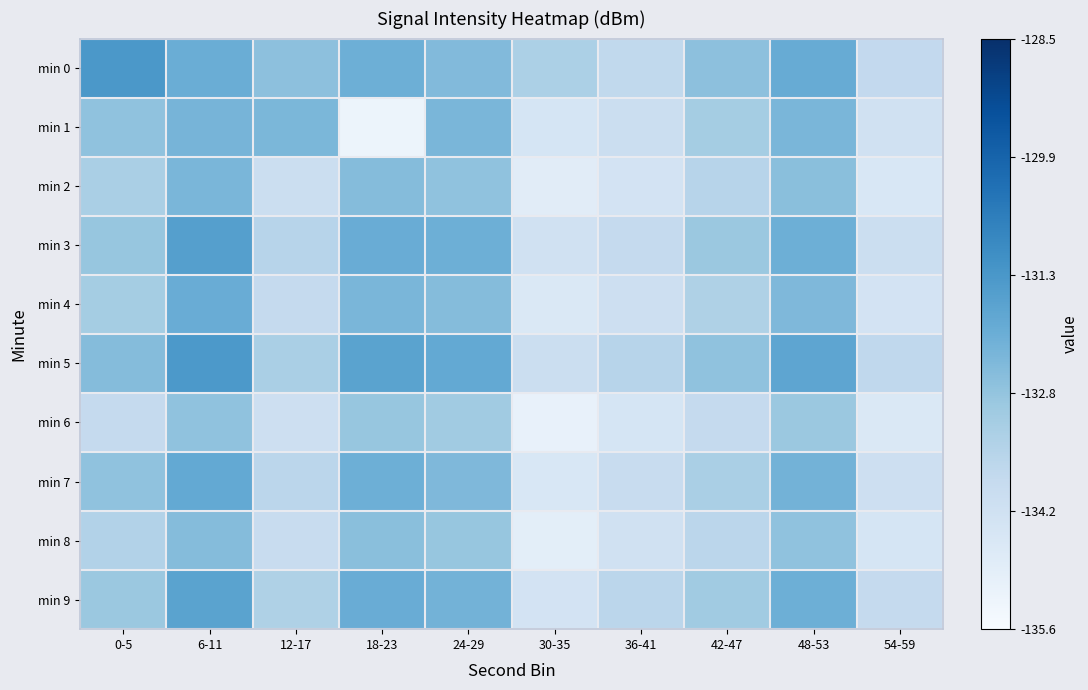

Reading left to right, list all the values displayed in this chart.

min 0: 0-5=-131.4	6-11=-132.0	12-17=-132.6	18-23=-132.1	24-29=-132.4	30-35=-133.3	36-41=-133.7	42-47=-132.7	48-53=-132.0	54-59=-133.8
min 1: 0-5=-132.7	6-11=-132.2	12-17=-132.3	18-23=-135.2	24-29=-132.3	30-35=-134.4	36-41=-134.0	42-47=-133.1	48-53=-132.3	54-59=-134.2
min 2: 0-5=-133.2	6-11=-132.3	12-17=-134.0	18-23=-132.5	24-29=-132.7	30-35=-134.8	36-41=-134.3	42-47=-133.5	48-53=-132.6	54-59=-134.5
min 3: 0-5=-132.8	6-11=-131.6	12-17=-133.5	18-23=-132.0	24-29=-132.1	30-35=-134.2	36-41=-133.8	42-47=-132.9	48-53=-132.1	54-59=-134.0
min 4: 0-5=-133.1	6-11=-132.0	12-17=-133.8	18-23=-132.3	24-29=-132.5	30-35=-134.6	36-41=-134.1	42-47=-133.3	48-53=-132.4	54-59=-134.3
min 5: 0-5=-132.5	6-11=-131.4	12-17=-133.2	18-23=-131.7	24-29=-131.9	30-35=-134.0	36-41=-133.5	42-47=-132.7	48-53=-131.8	54-59=-133.7
min 6: 0-5=-133.8	6-11=-132.7	12-17=-134.1	18-23=-132.8	24-29=-133.0	30-35=-135.1	36-41=-134.4	42-47=-133.8	48-53=-132.9	54-59=-134.6
min 7: 0-5=-132.7	6-11=-131.9	12-17=-133.6	18-23=-132.1	24-29=-132.4	30-35=-134.5	36-41=-133.9	42-47=-133.2	48-53=-132.2	54-59=-134.1
min 8: 0-5=-133.4	6-11=-132.5	12-17=-133.9	18-23=-132.6	24-29=-132.8	30-35=-134.9	36-41=-134.2	42-47=-133.6	48-53=-132.7	54-59=-134.4
min 9: 0-5=-132.9	6-11=-131.7	12-17=-133.3	18-23=-132.0	24-29=-132.2	30-35=-134.3	36-41=-133.6	42-47=-133.0	48-53=-132.1	54-59=-133.8